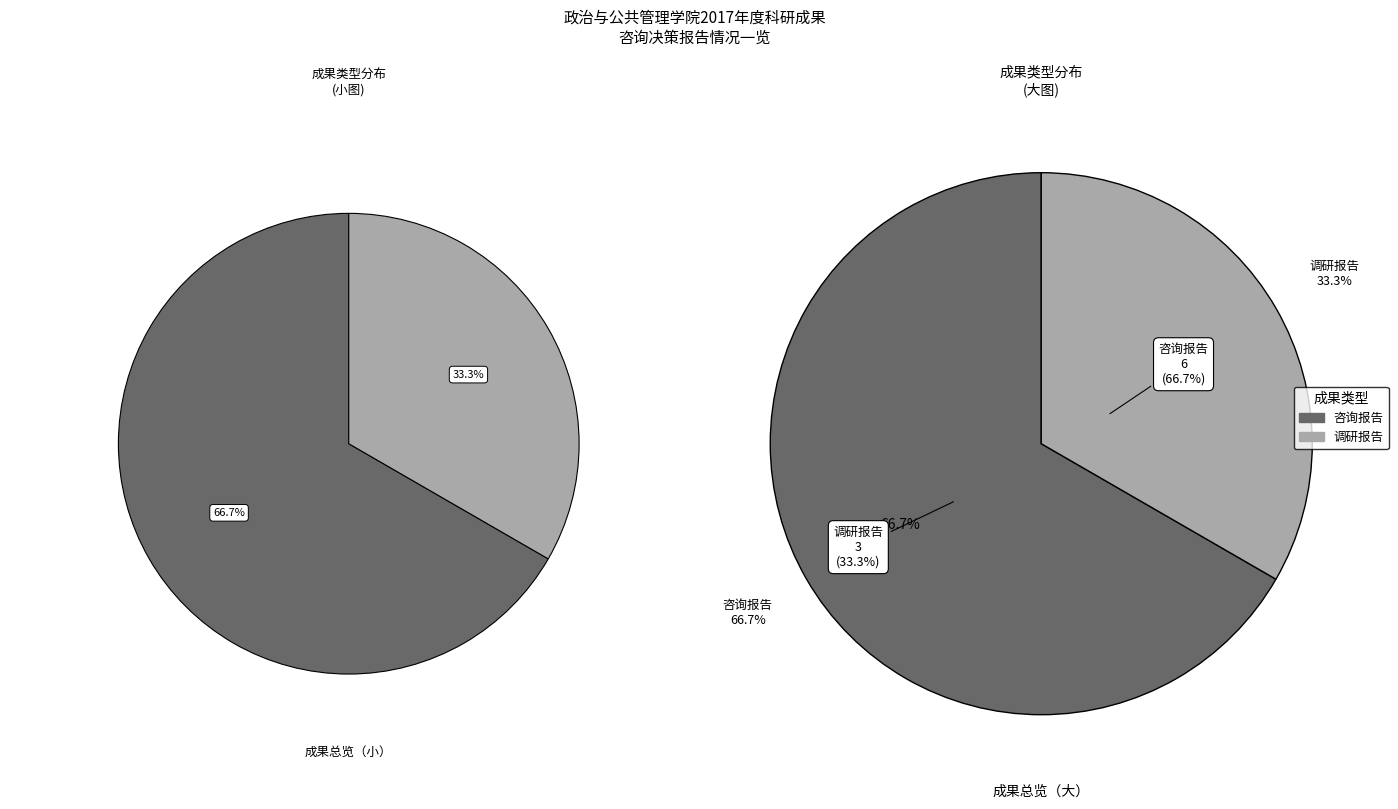

Is 调研报告 the majority of the pie?

No